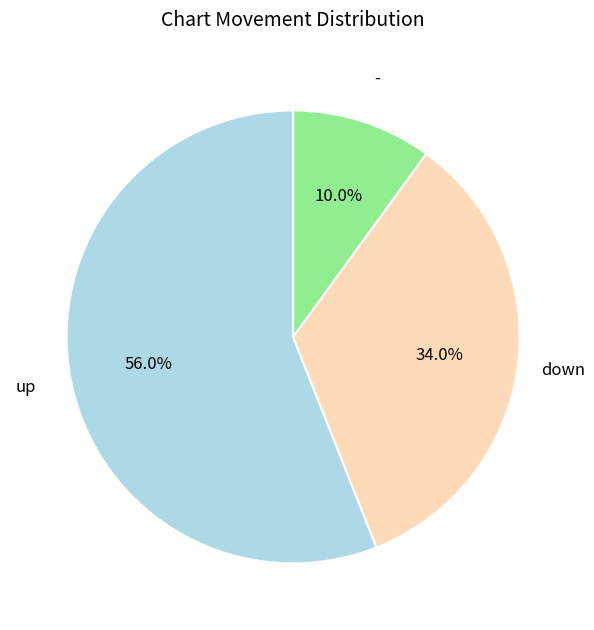

How many segments does this pie chart have?

3